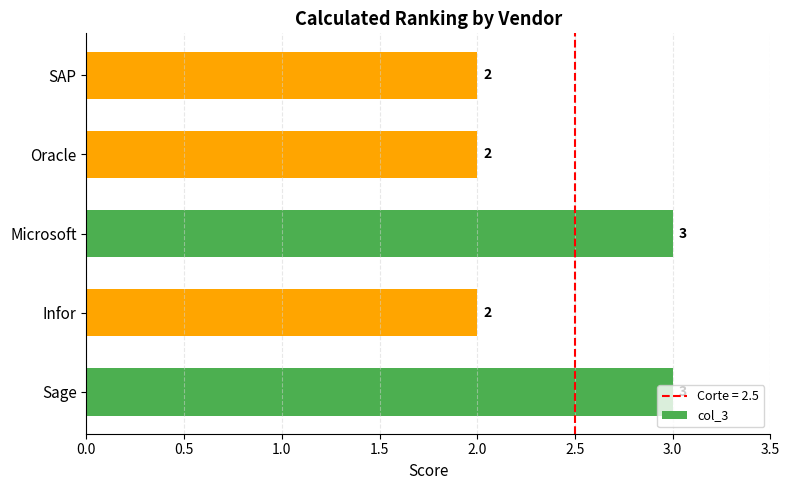

What is the maximum value shown in the chart?

3